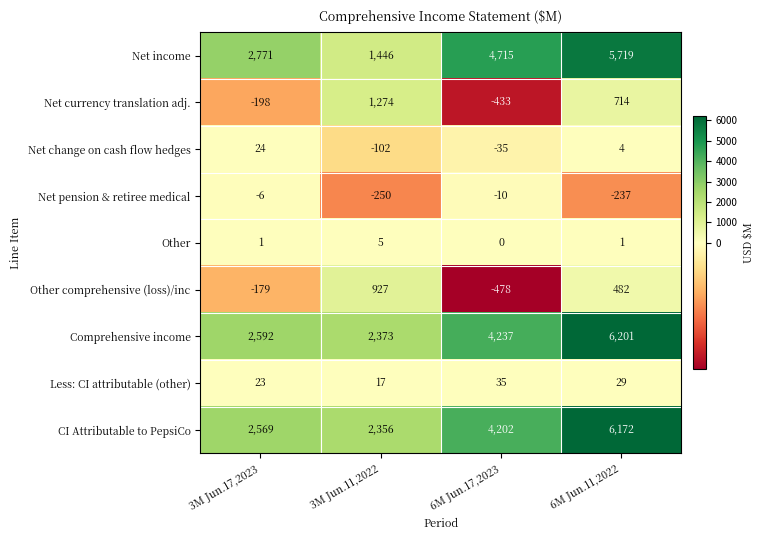

What is the difference between the Other values at 6M Jun.11,2022 and 3M Jun.11,2022?

4